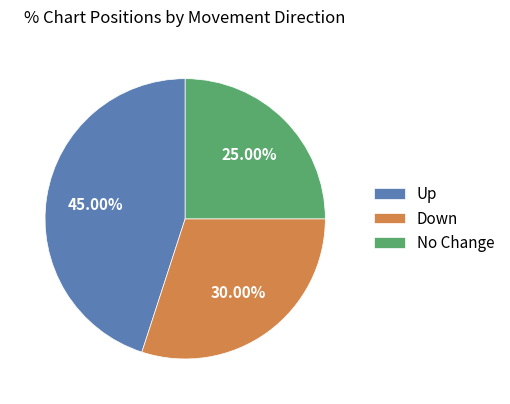

Rank the categories by value from lowest to highest.

No Change, Down, Up